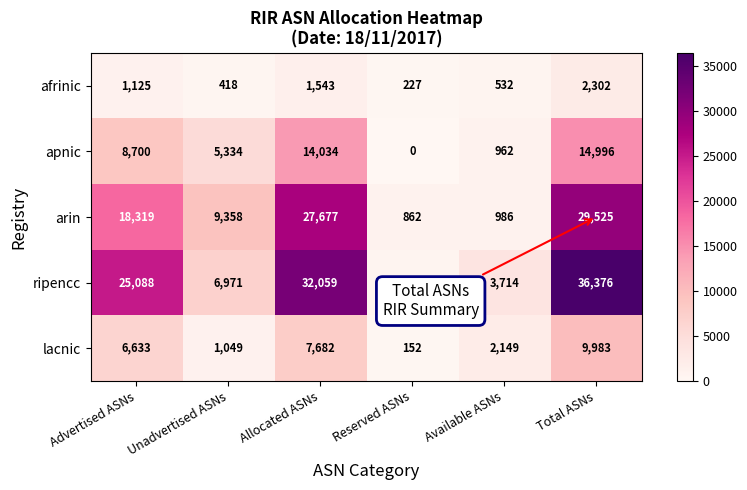

Is it true that afrinic equals 3401 at Total ASNs?

False